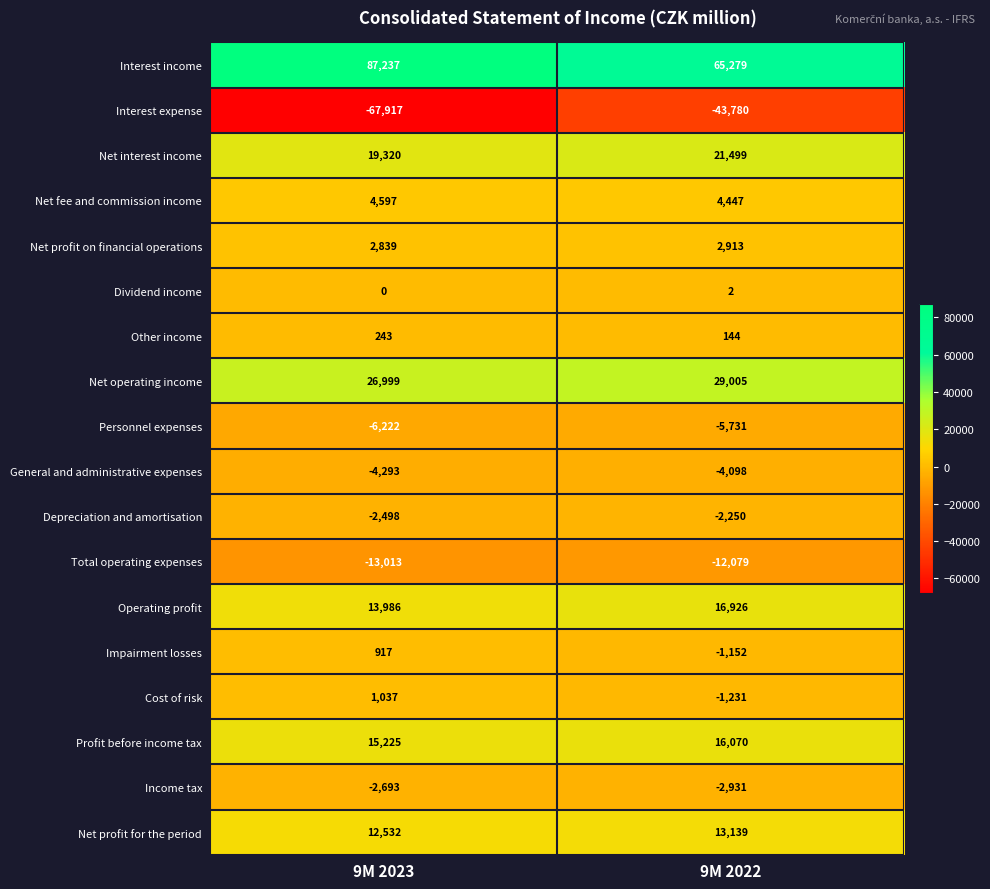

Where is Cost of risk nearest to the value -97?

9M 2023